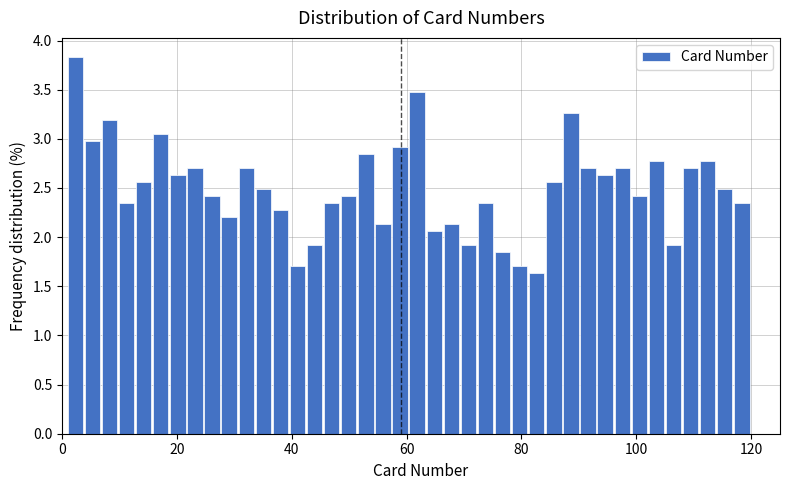

Read against the x-axis, roughly where is the centre of the tallest bar?

2